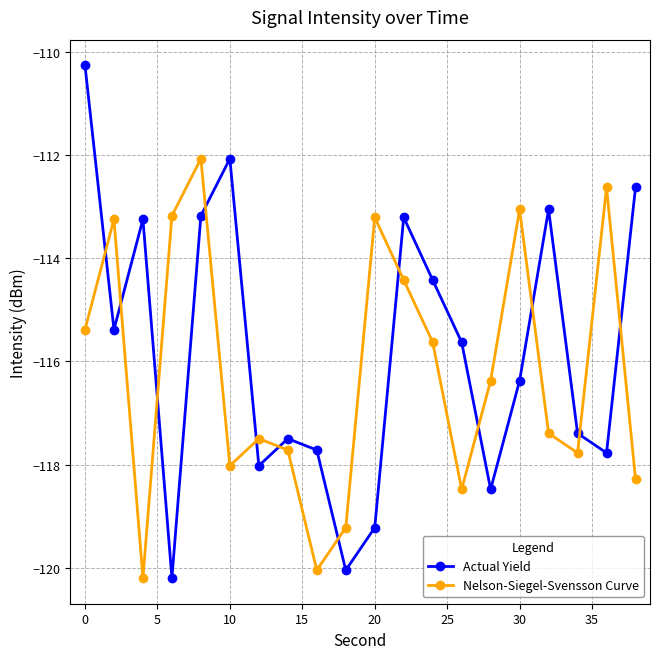

Is this an area chart (filled region under the line)?

No